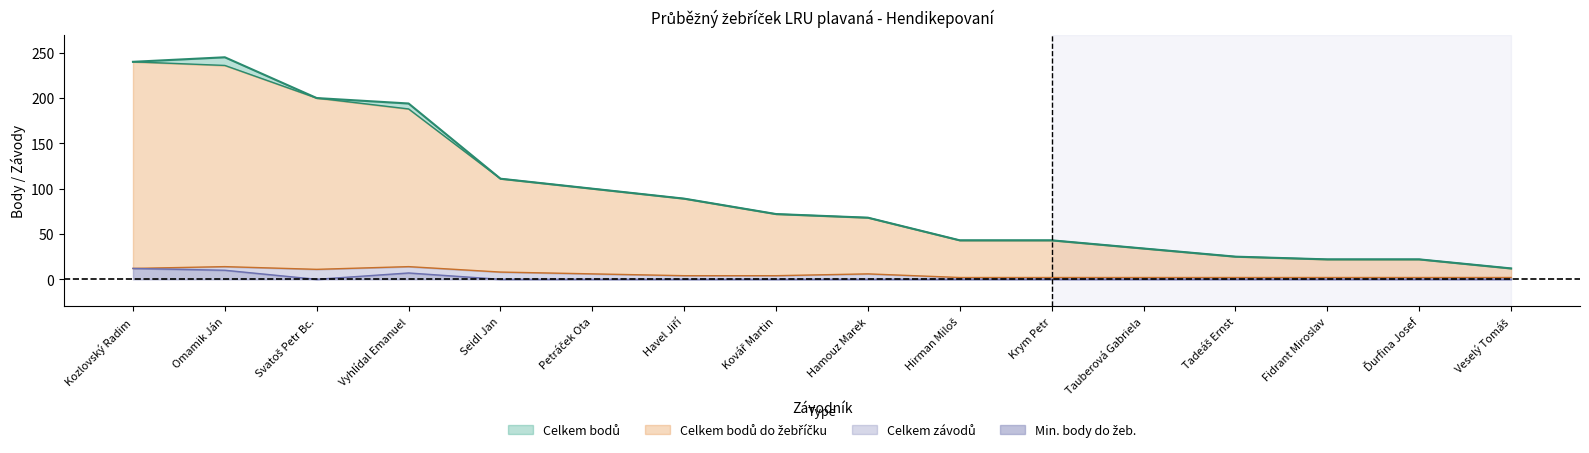

What is the label of the 4th point from the left?

Vyhlídal Emanuel